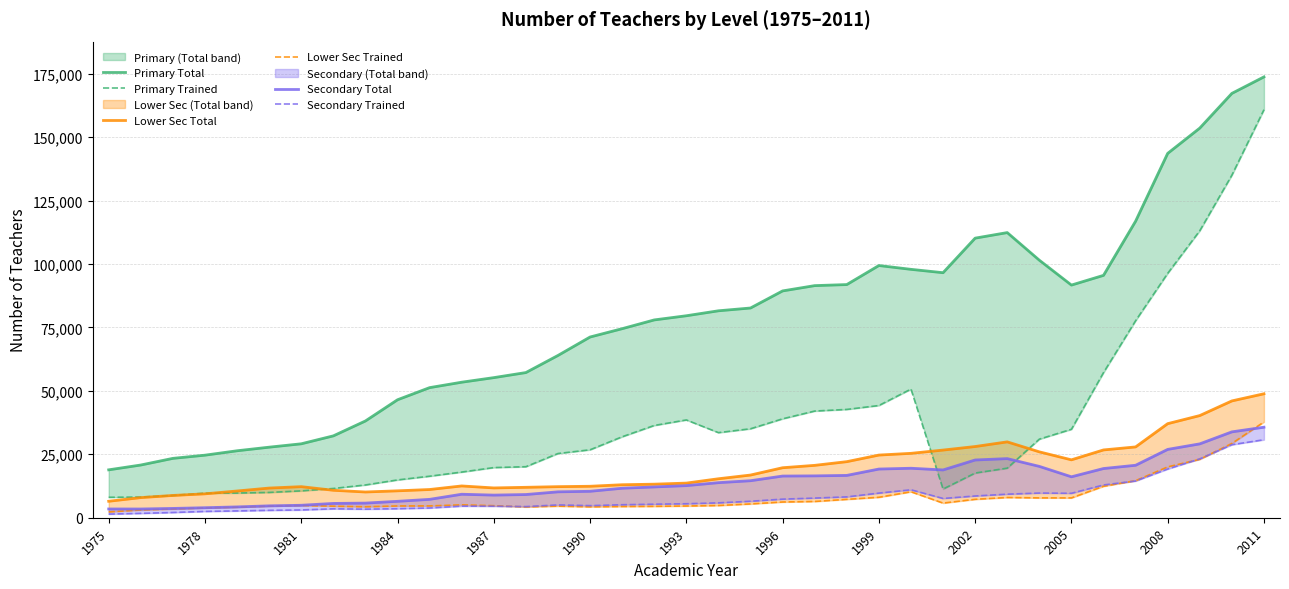

What is the sum of the Secondary Total values at 35 and 18?

46491